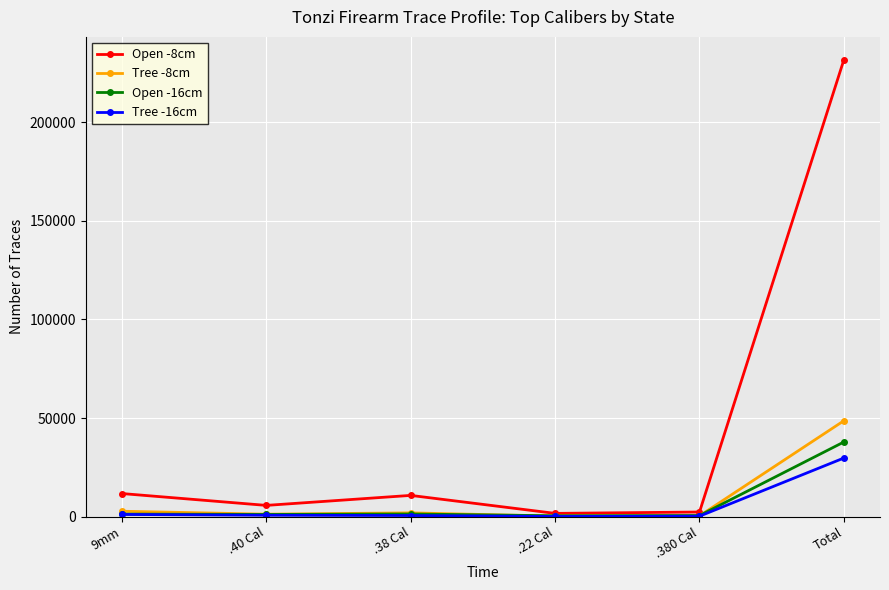

The Open -16cm series shows 37864 at Total. True or false?

True